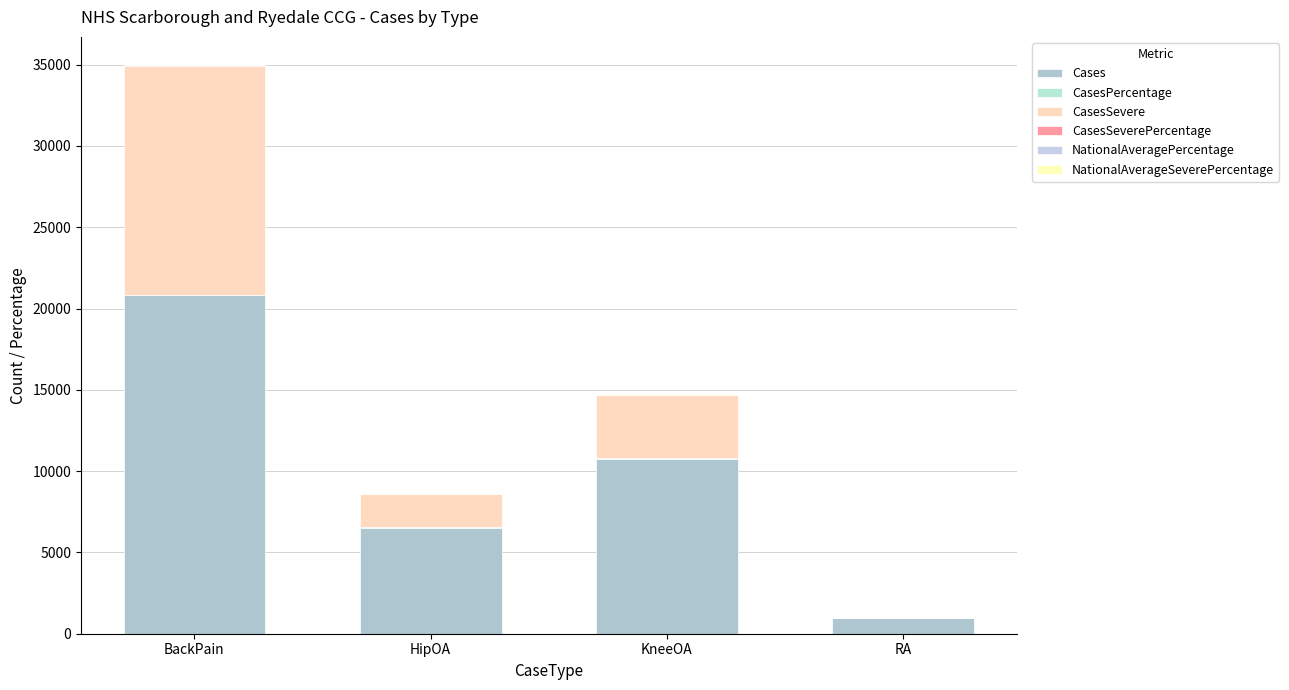

Is it true that NationalAveragePercentage equals 4.2 at KneeOA?

False